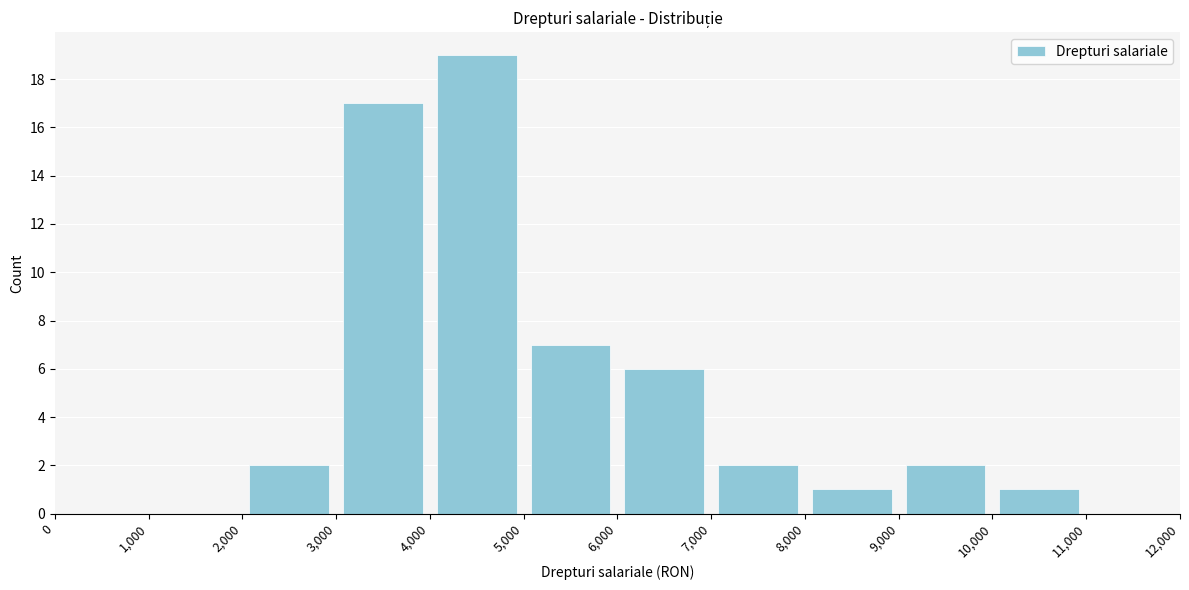

Over which range of the x-axis is the bar tallest?

4,000 to 5,000